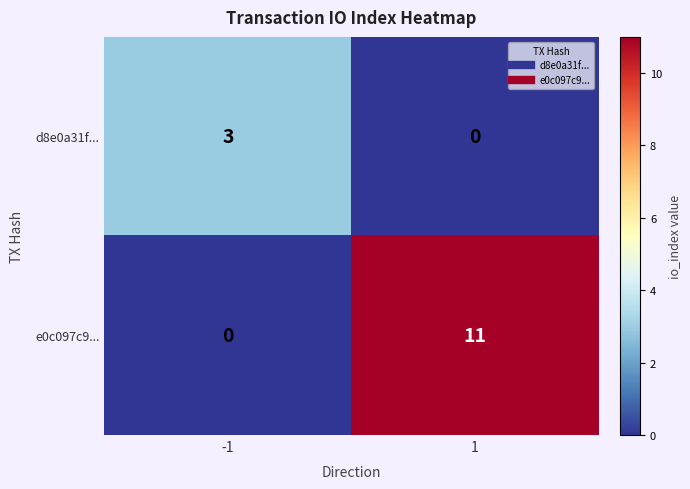

Is the value of d8e0a31f... at -1 greater than the value of e0c097c9... at 1?

No